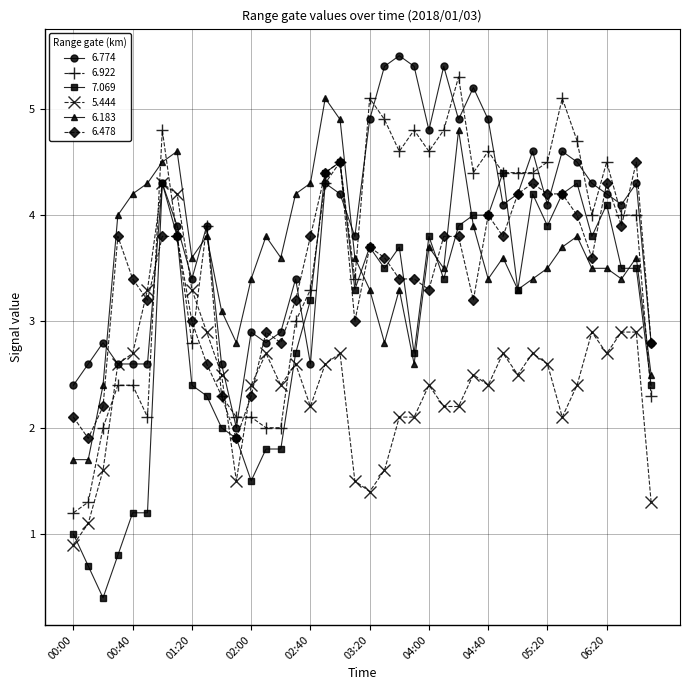

How many data points in 6.774 are less than 4?

18